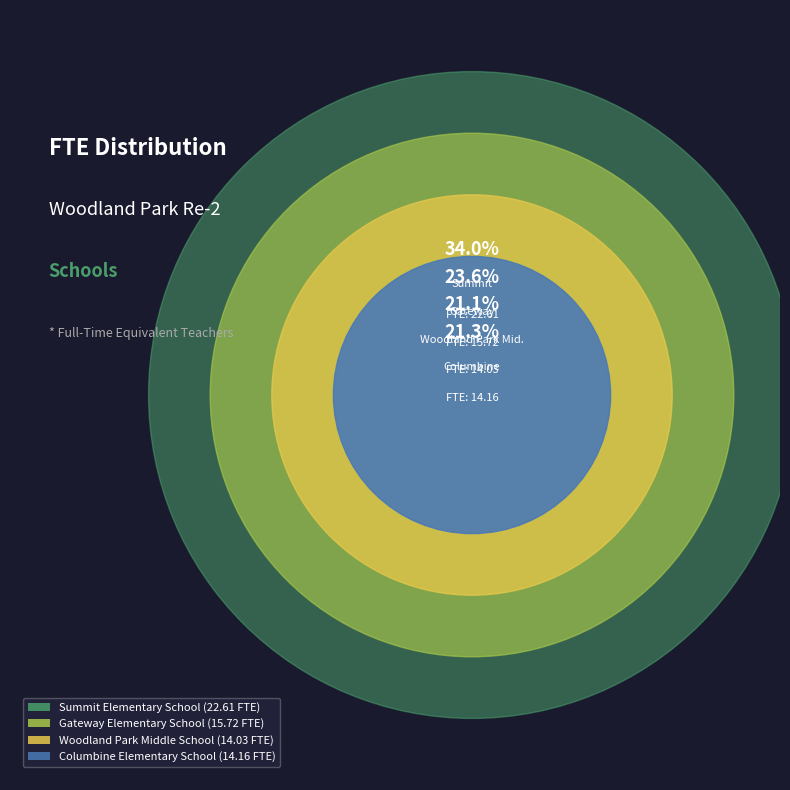

Which category has the biggest portion of the pie?

Summit Elementary School